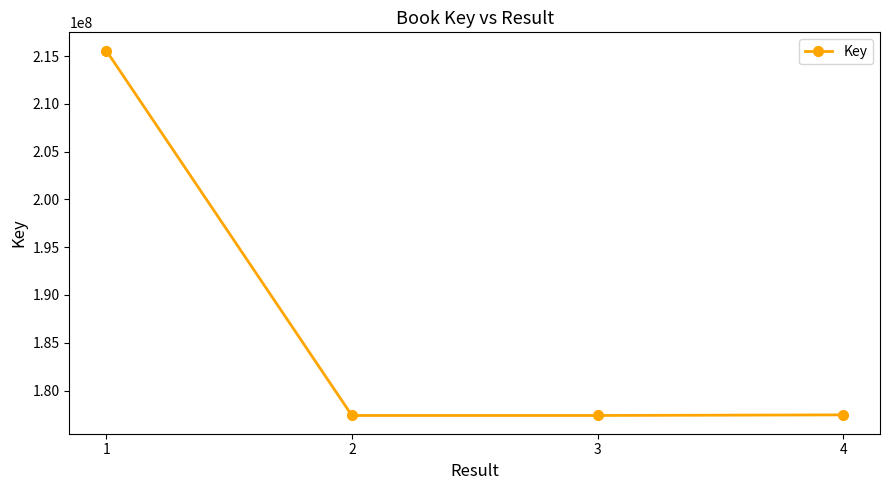

Count the number of categories in the chart.

4